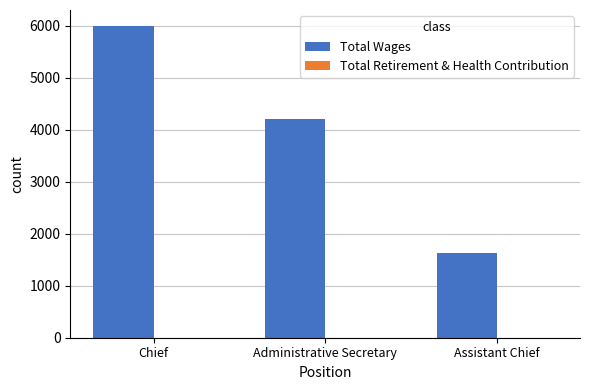

What is the average value?

3940